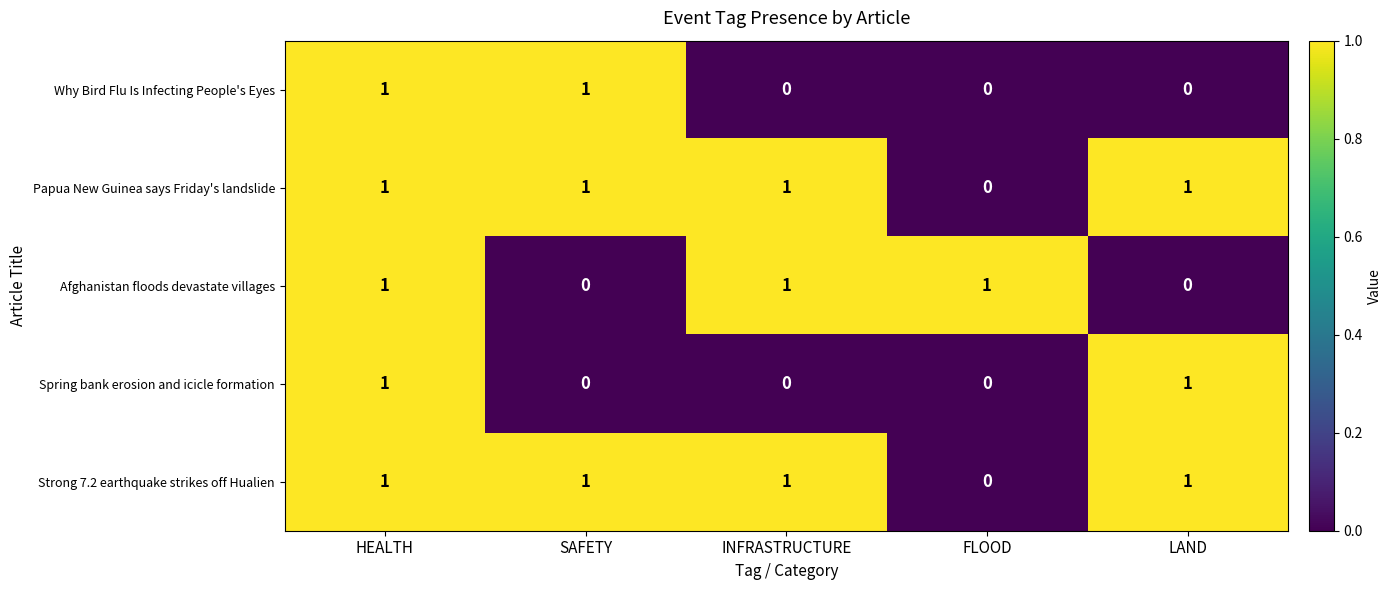

The Spring bank erosion and icicle formation series shows 0 at INFRASTRUCTURE. True or false?

True